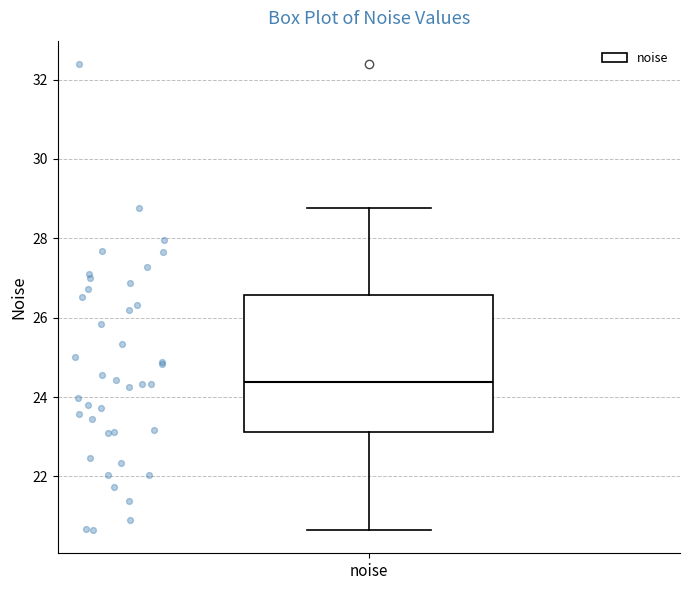

Where is the lower edge of the box for noise on the y-axis? The values are not printed on the chart, so give them approximately, as read against the axis.

23.2